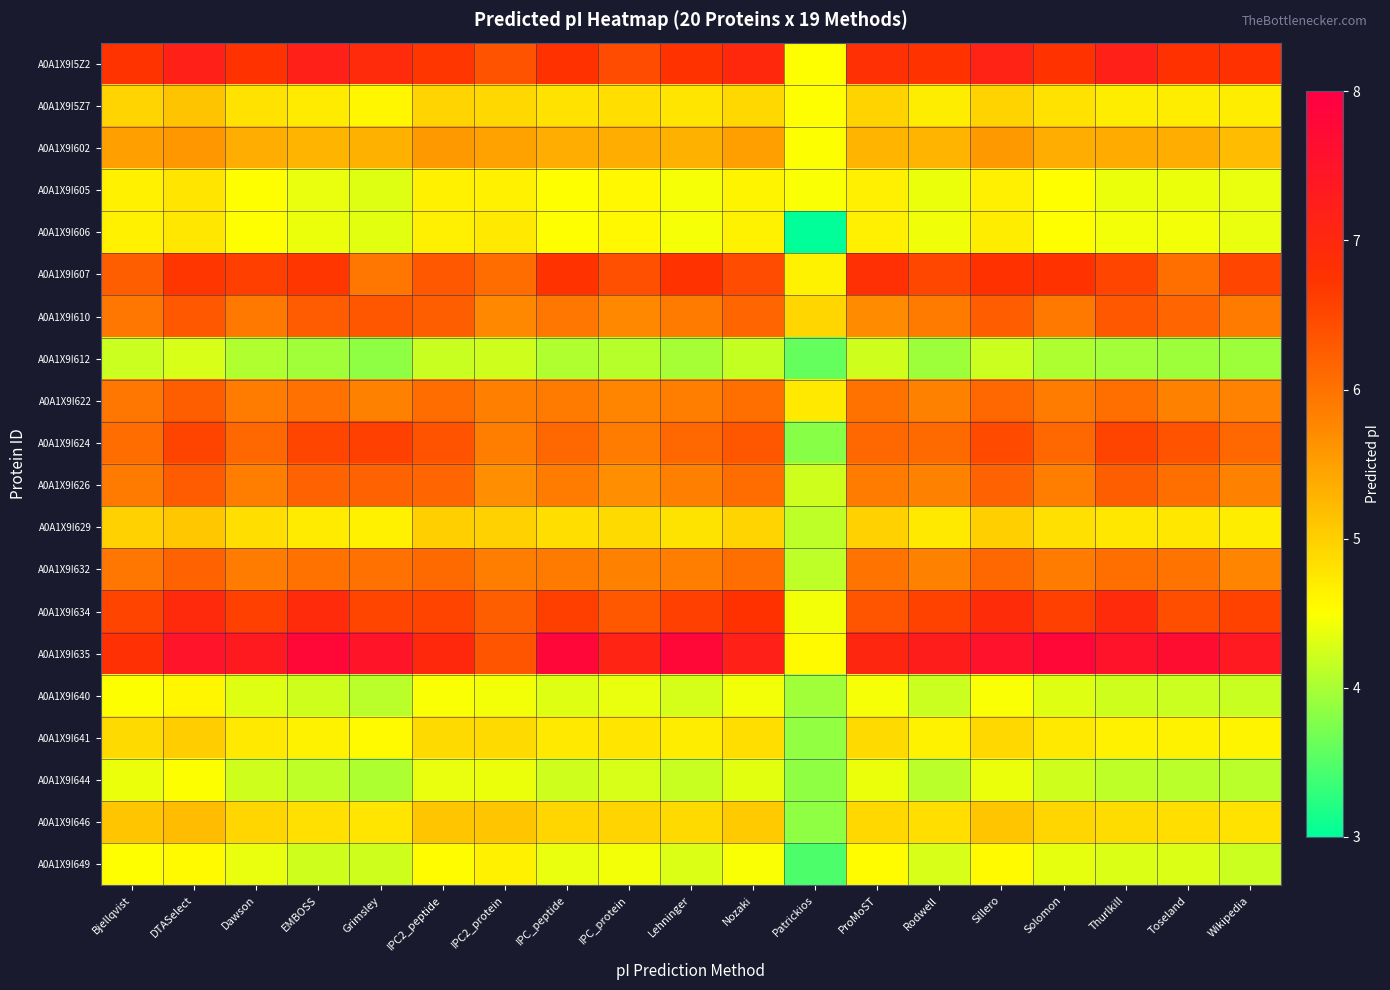

What is the total value across all series at EMBOSS?

109.0